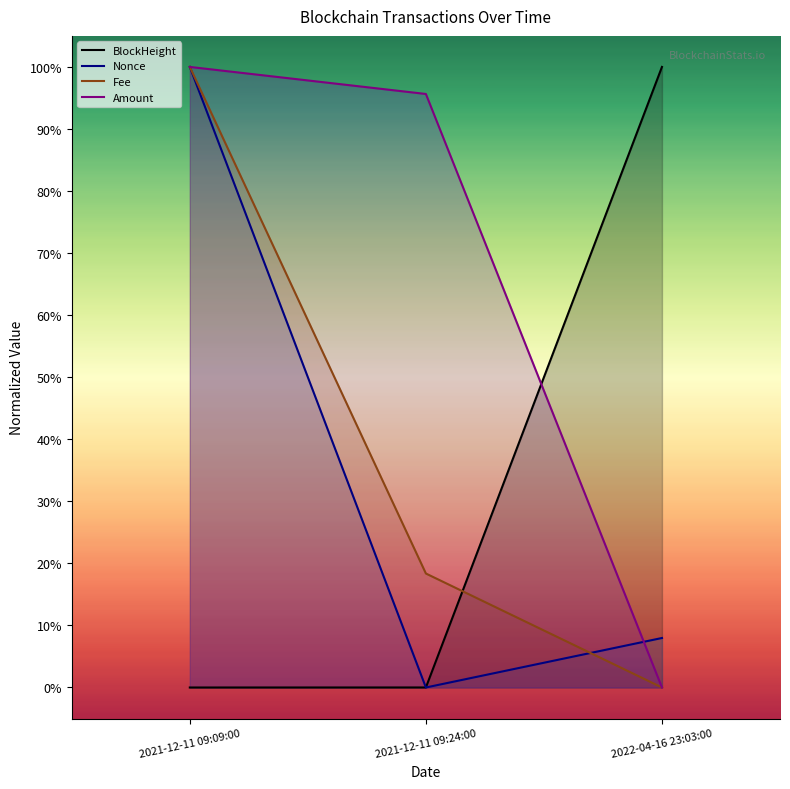

How many lines are shown in the chart?

4